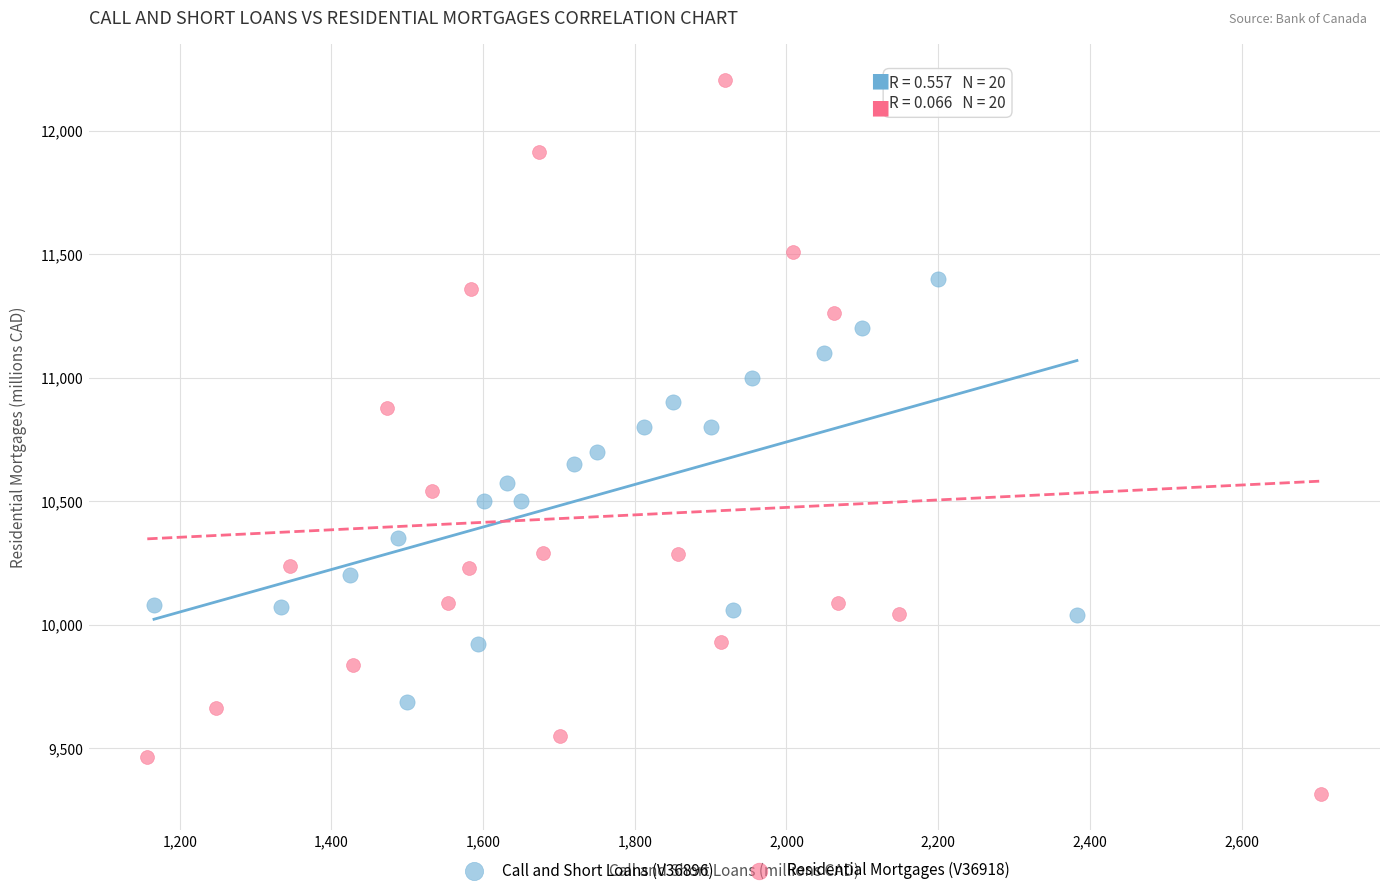

Which series has the largest Y range (max minus min)?

Residential Mortgages (V36918)